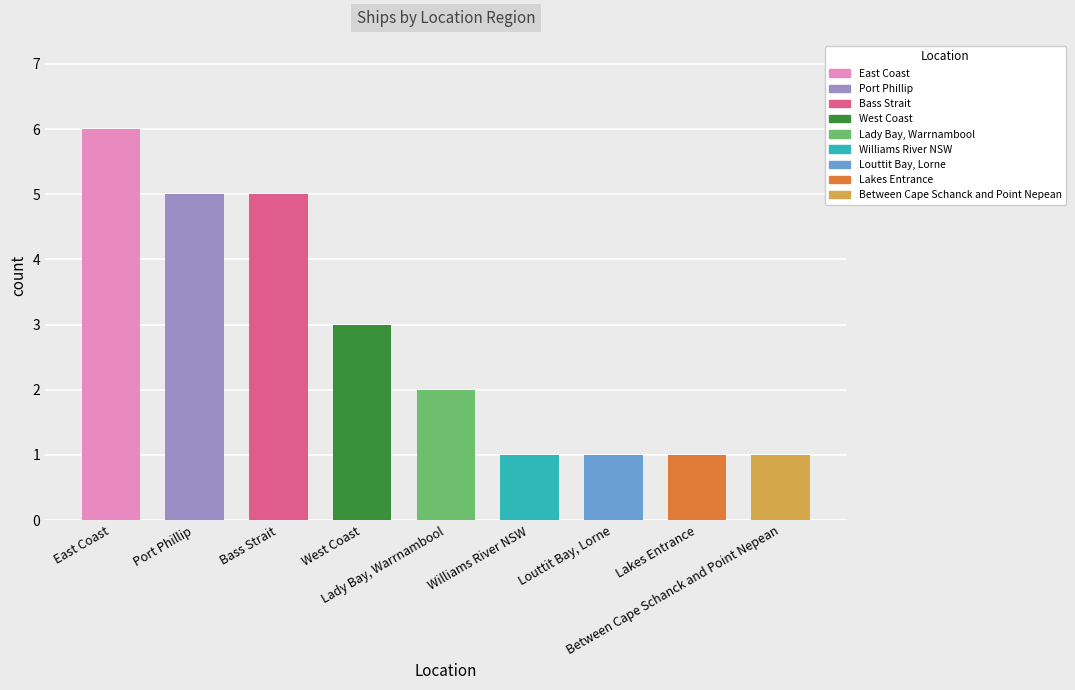

The value at Lady Bay, Warrnambool is 3. True or false?

False